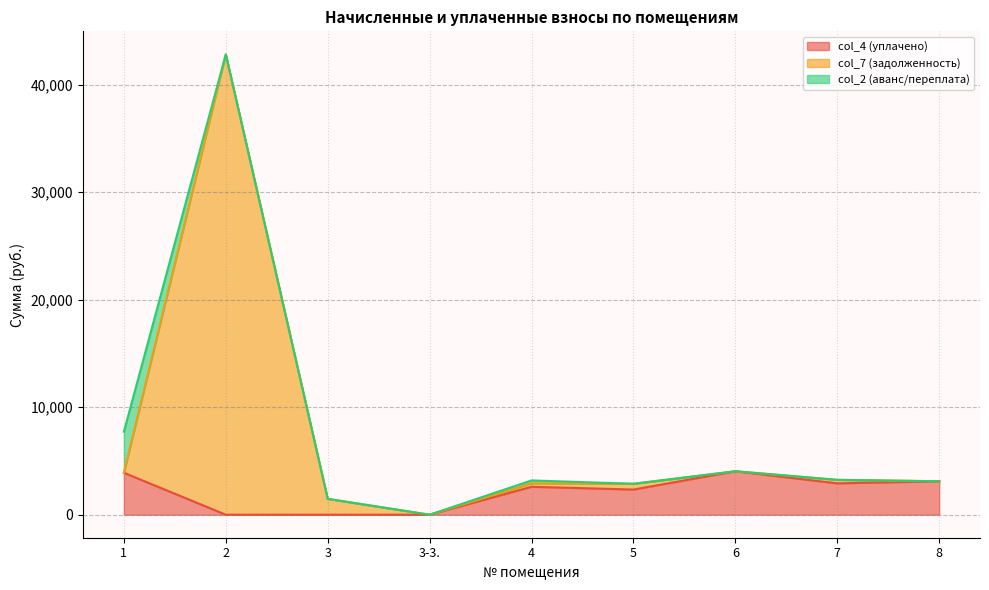

What is the total value across all series at 1?

7715.6